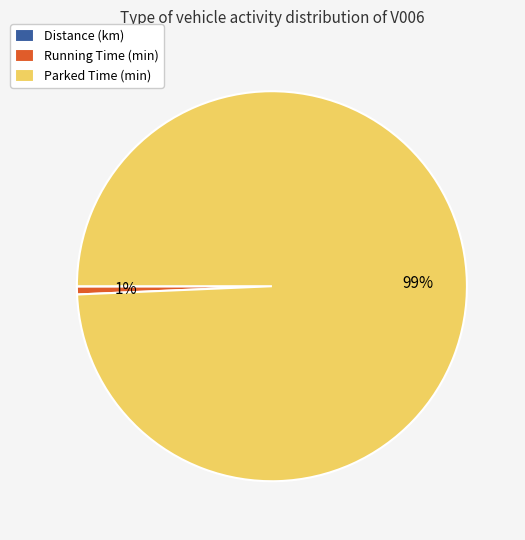

Between Running Time (min) and Parked Time (min), which is larger?

Parked Time (min)